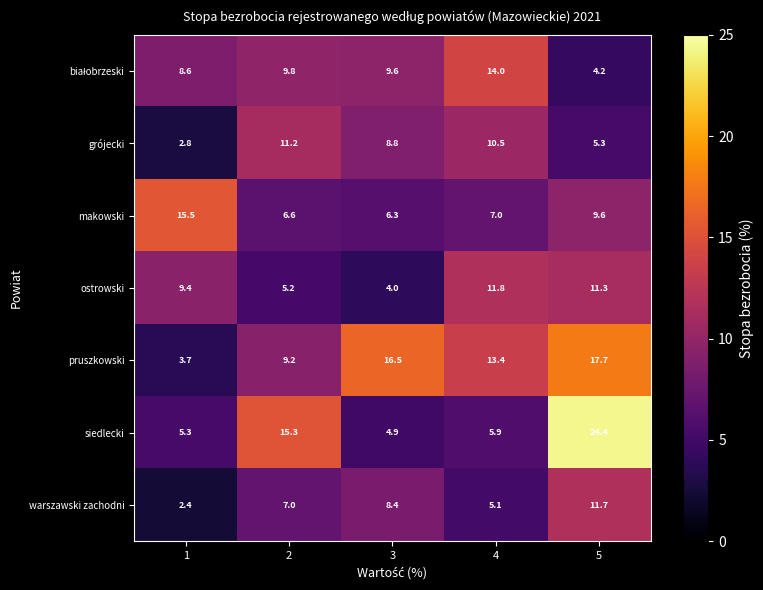

Which series has the largest range (max minus min)?

siedlecki